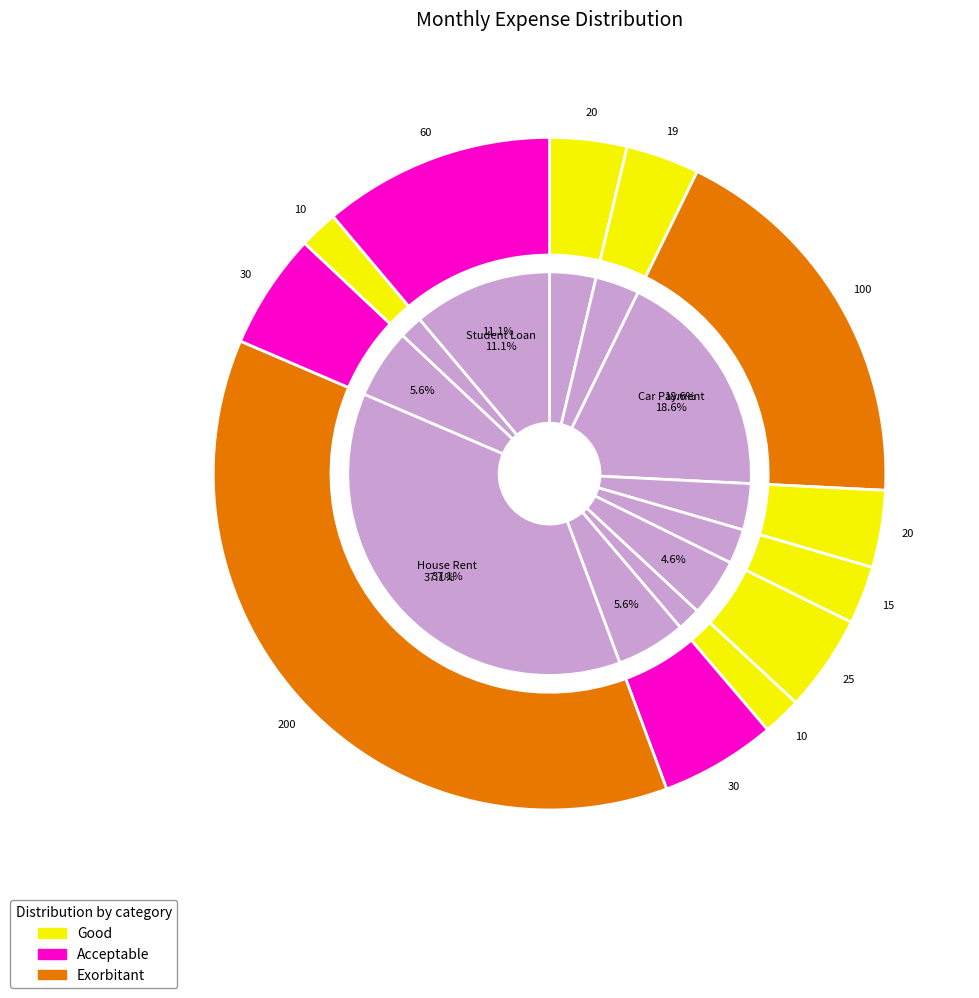

How many segments does this pie chart have?

12